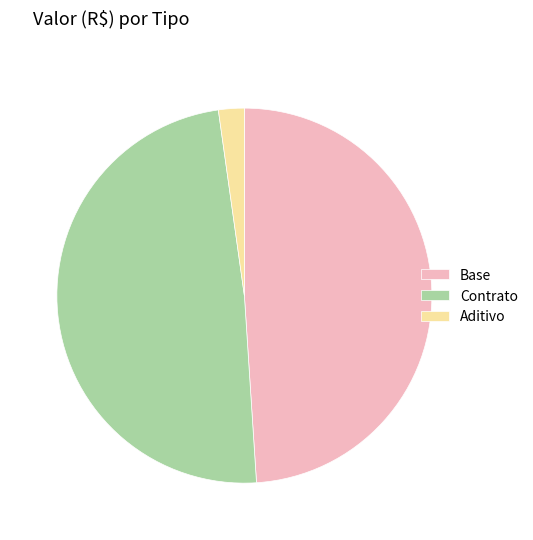

Which has a higher value, Aditivo or Base?

Base